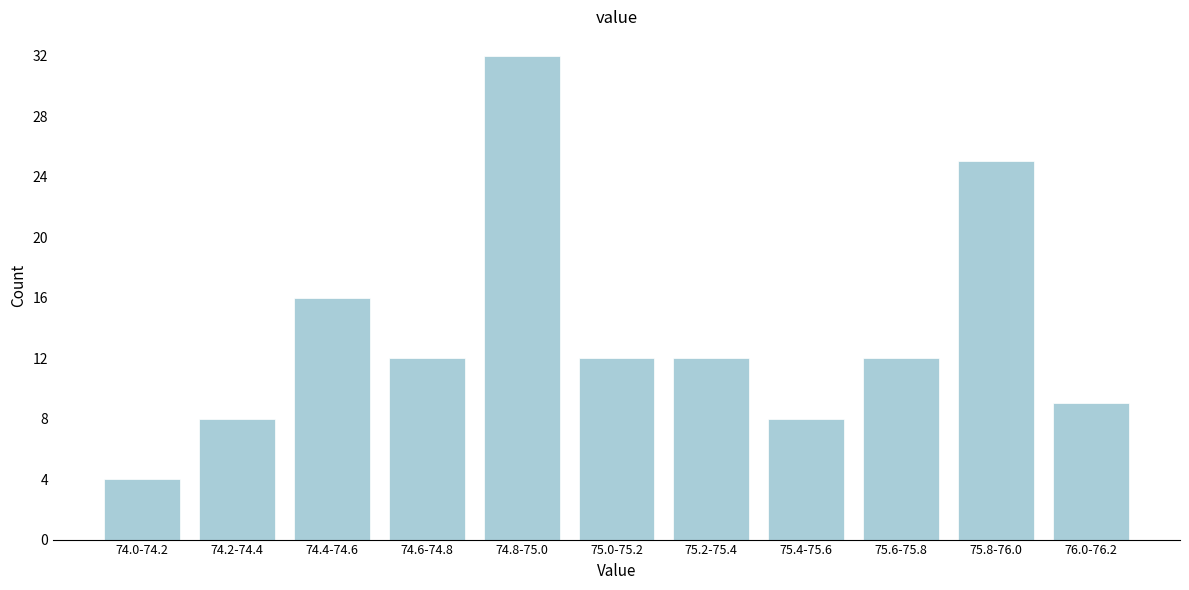

Reading left to right, transcribe all the data shown in this chart.

4	8	16	12	32	12	12	8	12	25	9